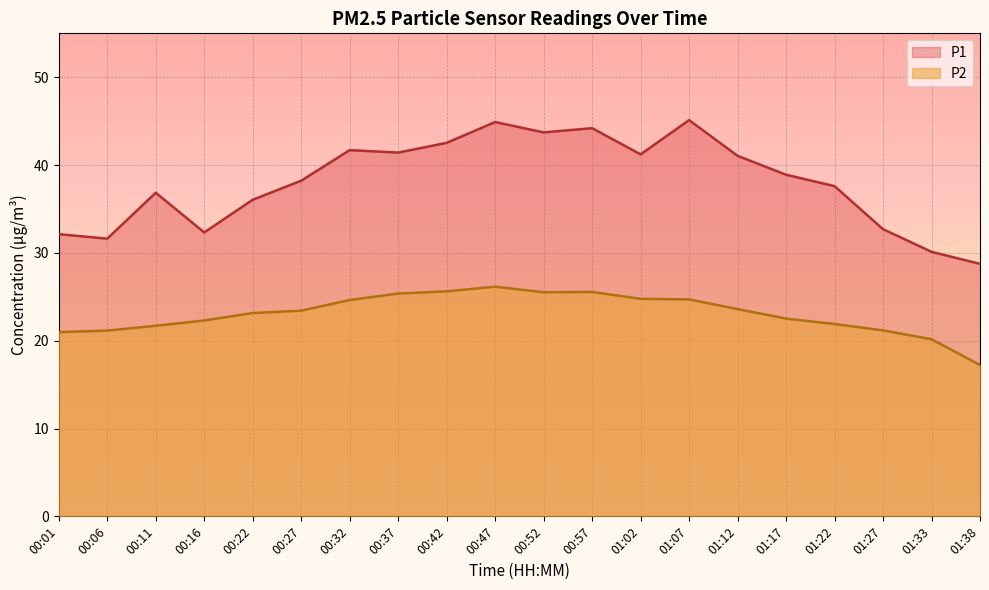

The value of P2 at 00:11 is 11.3. True or false?

False